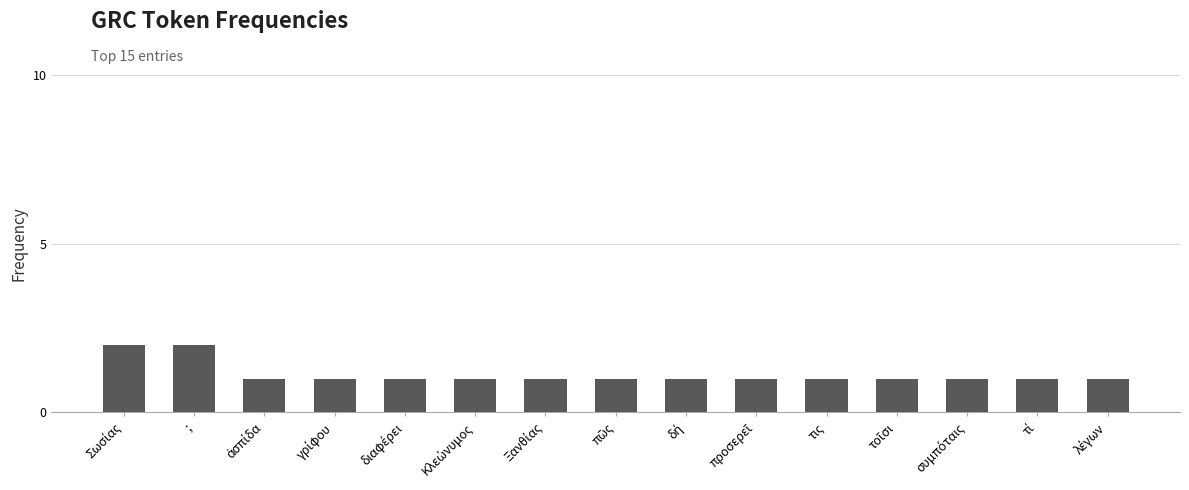

What is the value of the 10th bar from the left?

1